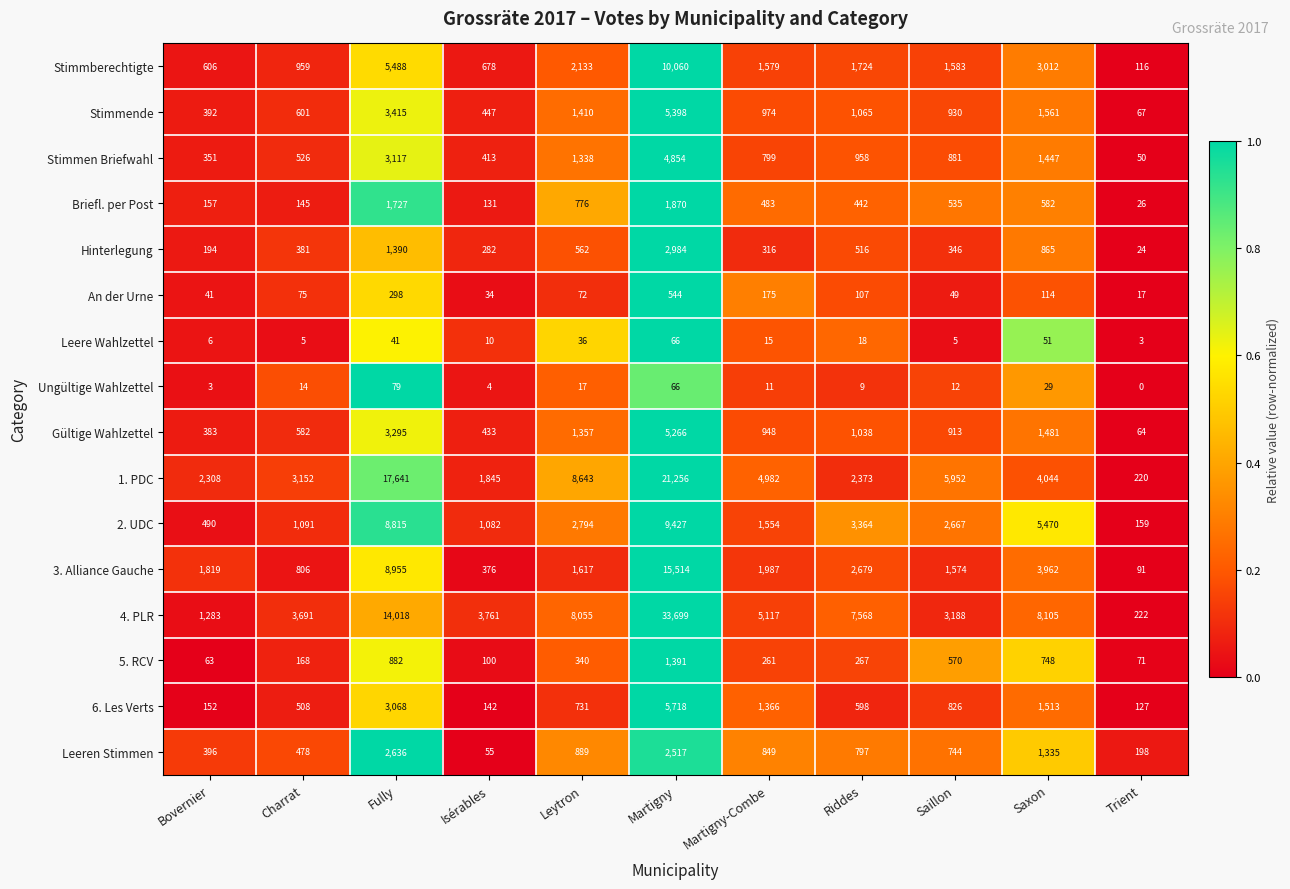

What is the difference between the highest and lowest values at Martigny-Combe?

5106